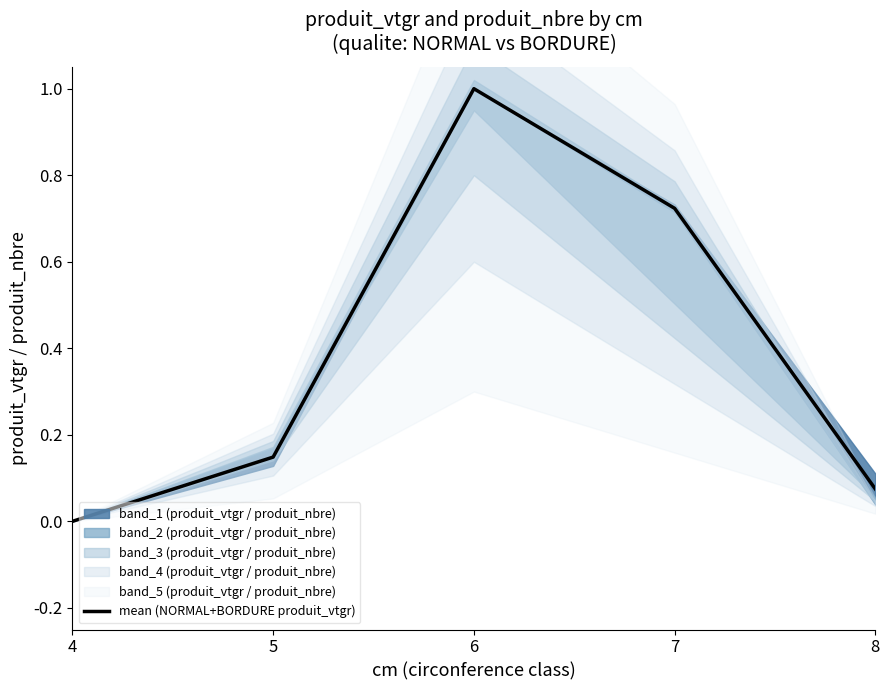

List the labels in order of value, smallest first.

4, 8, 5, 7, 6